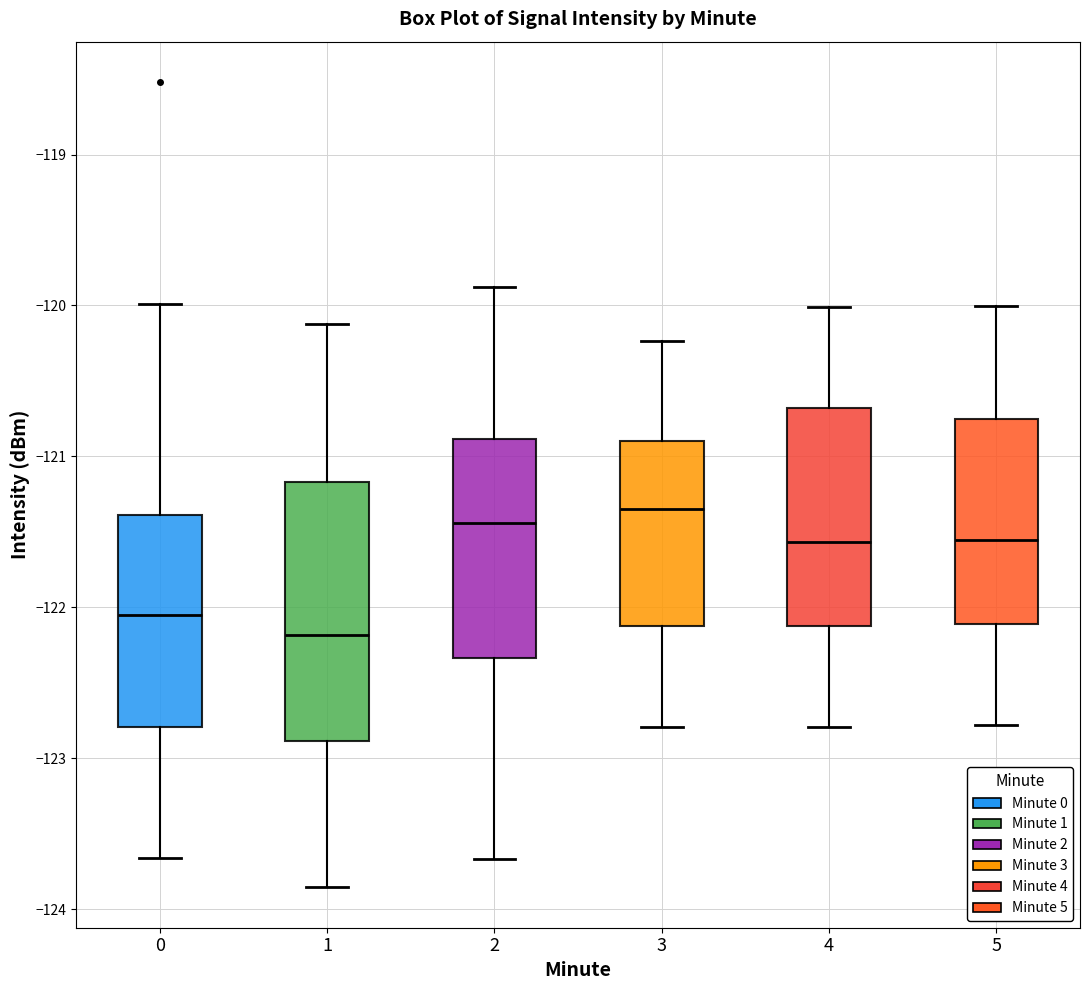

Which box's median line is the lowest?

1